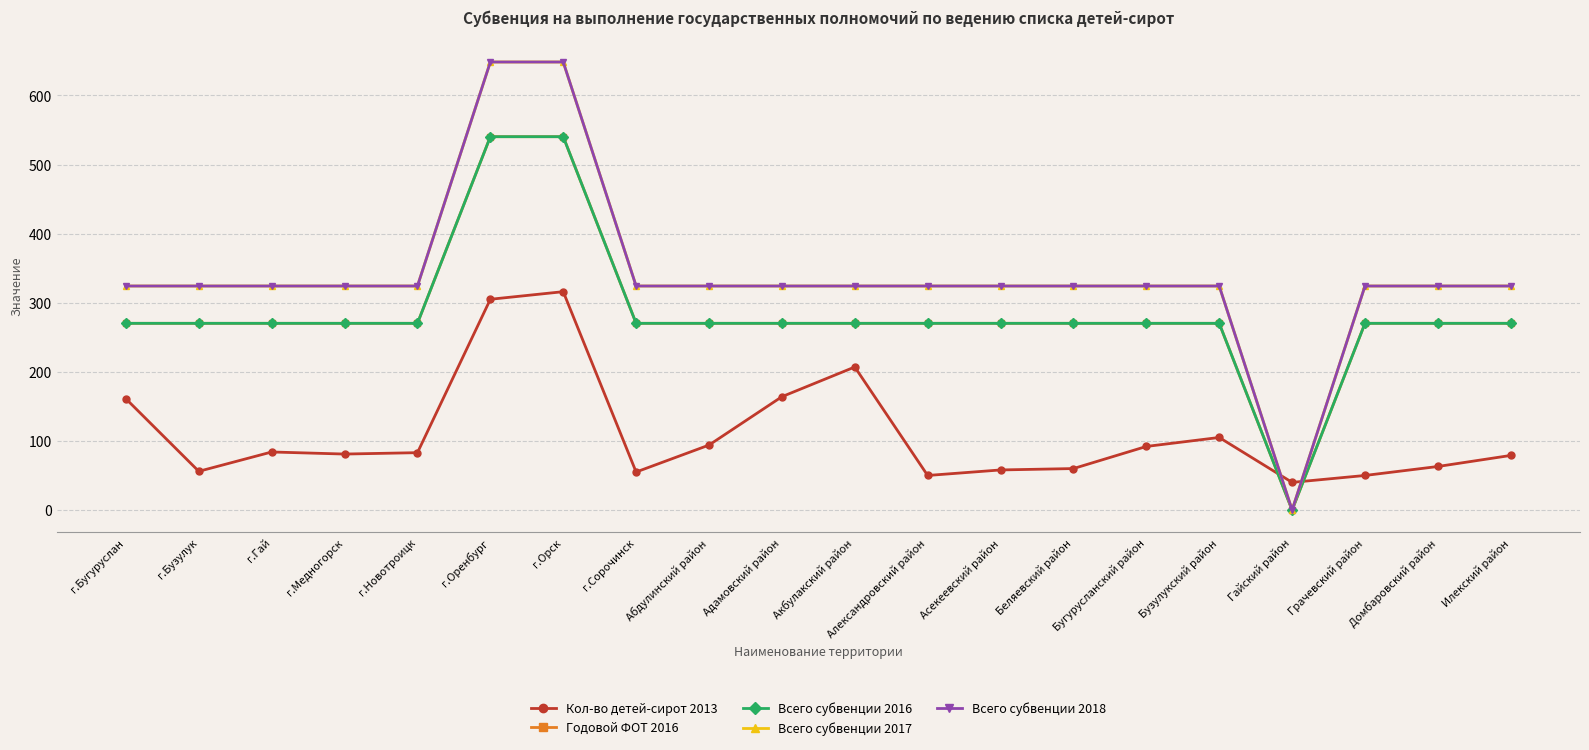

Is it true that Годовой ФОТ 2016 equals -257.4 at Гайский район?

False